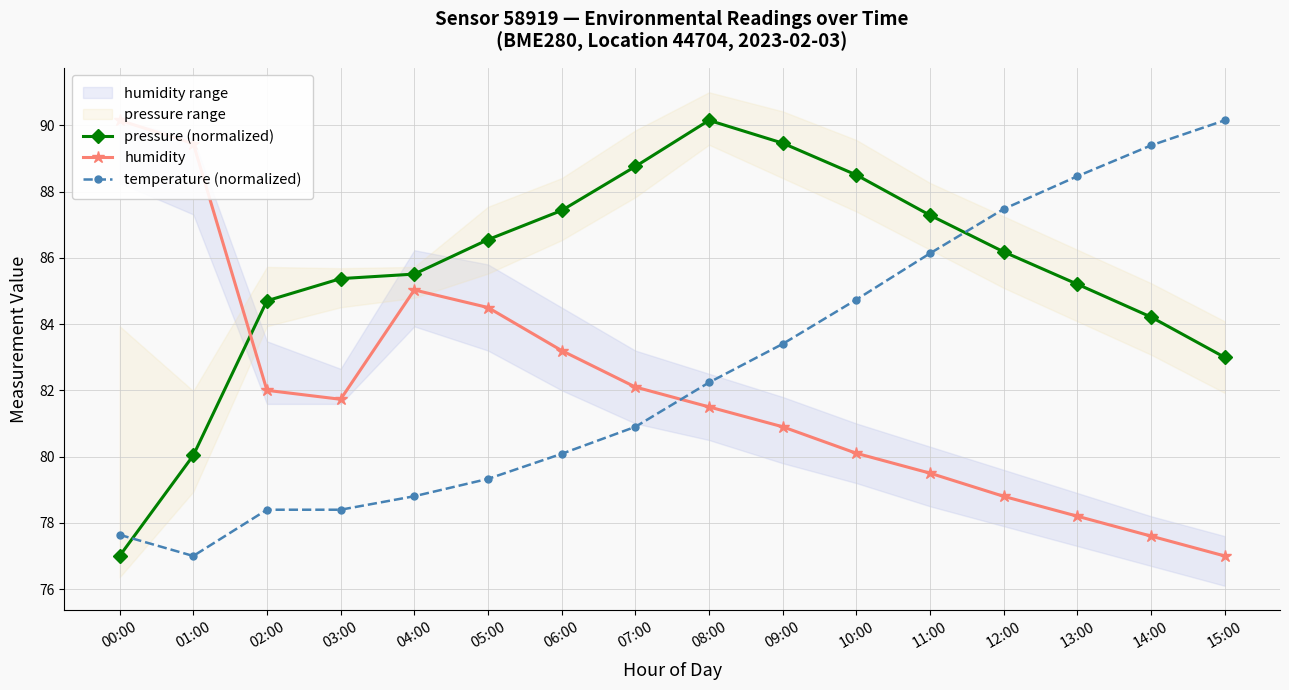

What is the difference between the highest and lowest values at 12:00?

8.7